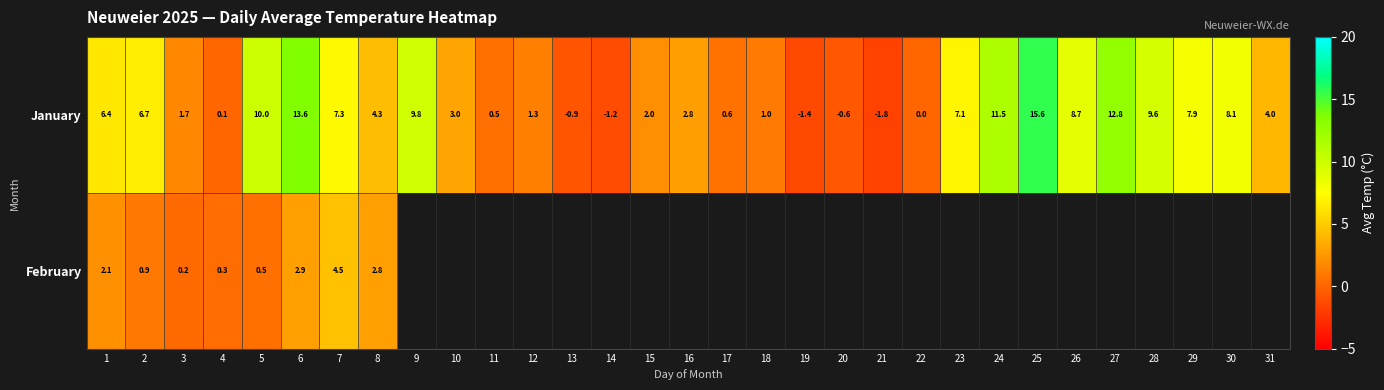

True or false: January has a value of 2.0 at 12.

False